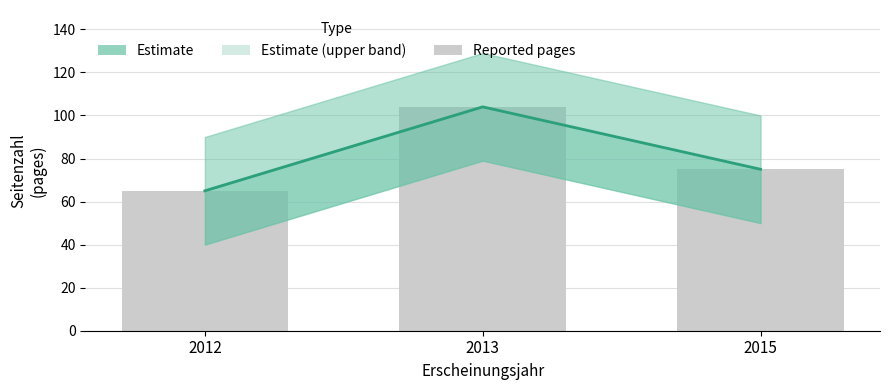

List the labels in order of value, largest first.

2013, 2015, 2012